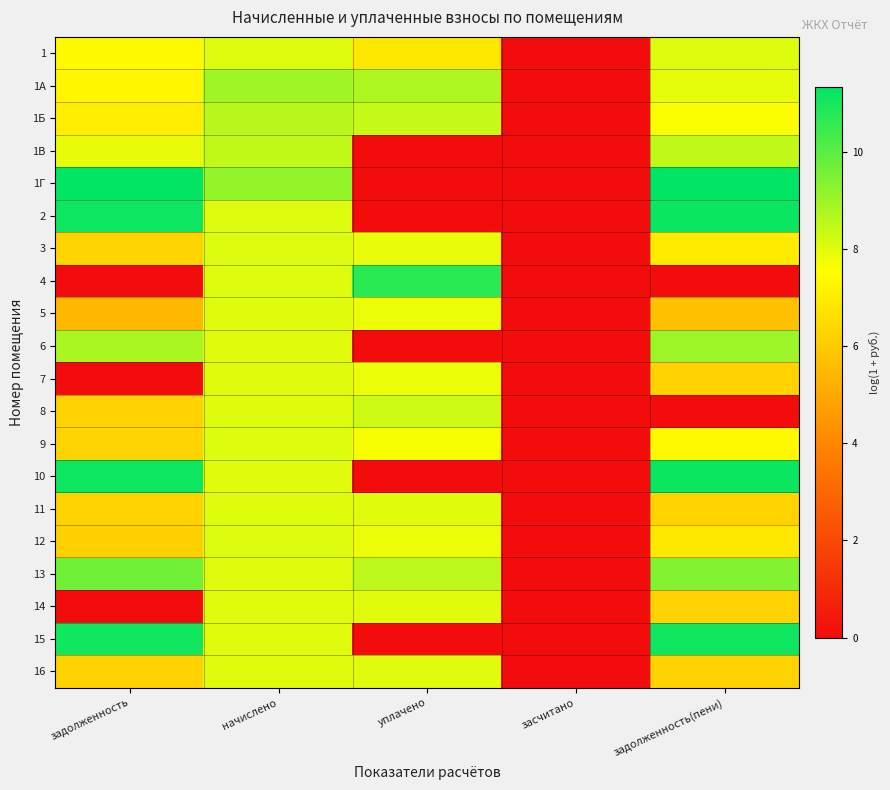

Rank the series by their maximum value, from lowest to highest.

5, 14, 16, 11, 7, 12, 9, 3, 1, 8, 1В, 1Б, 1А, 6, 13, 4, 15, 10, 2, 1Г